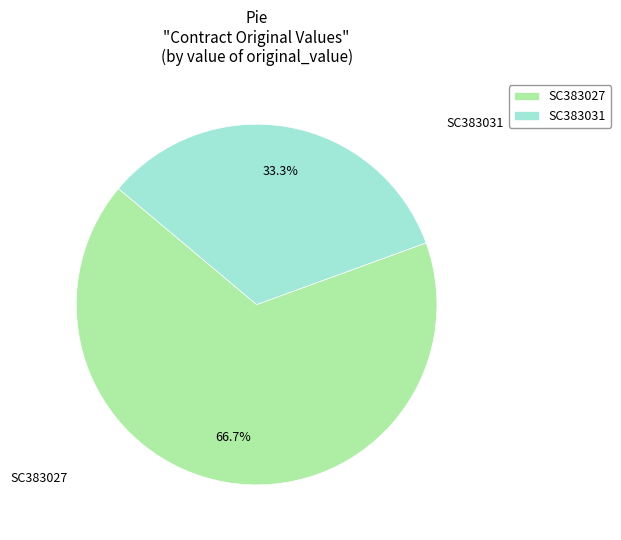

Which has a higher value, SC383027 or SC383031?

SC383027